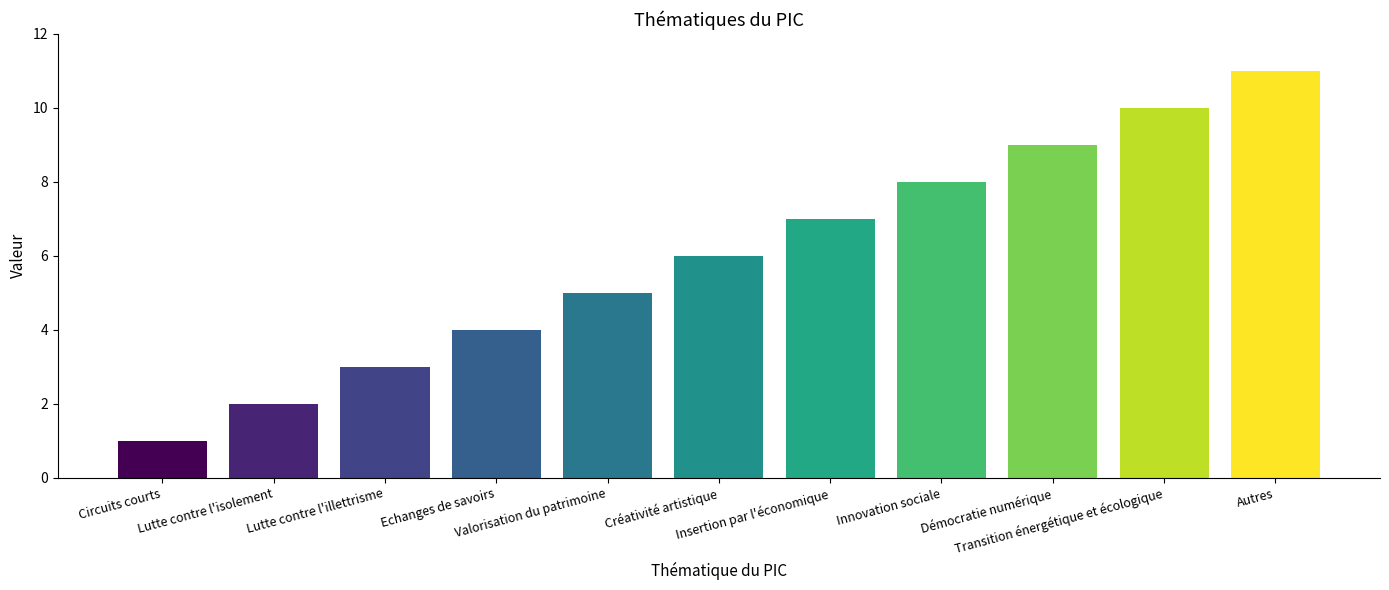

What is the difference between the maximum and minimum values?

10